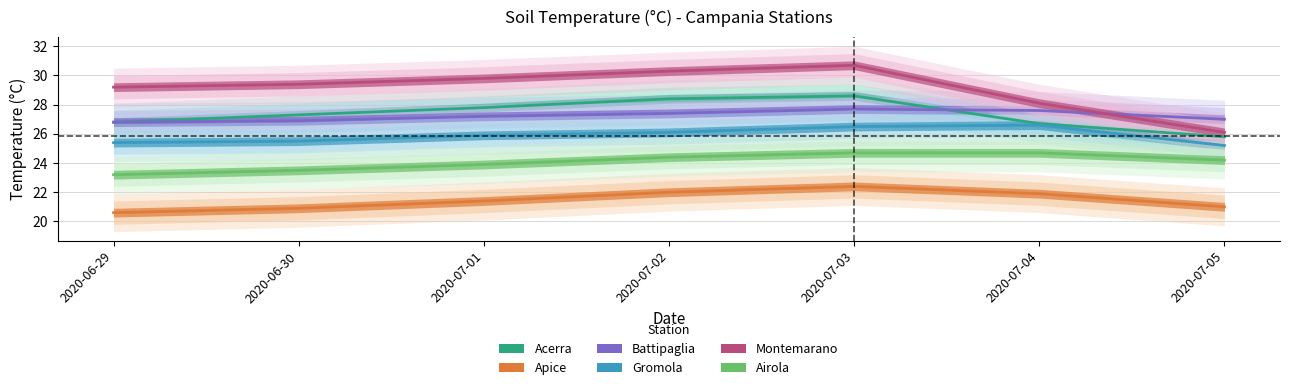

What is the difference between the Montemarano values at 2020-06-29 and 2020-07-02?

1.1